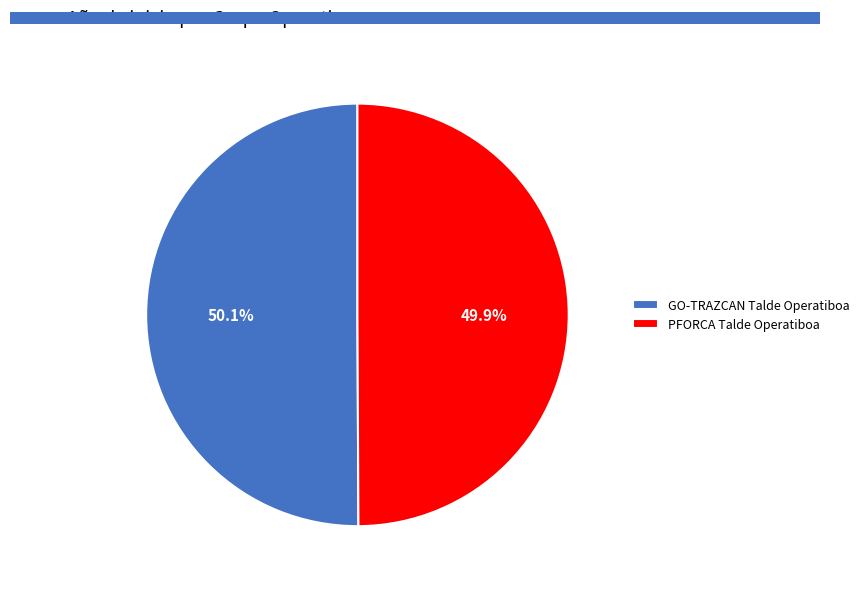

Is there any slice that represents more than half of the pie?

Yes